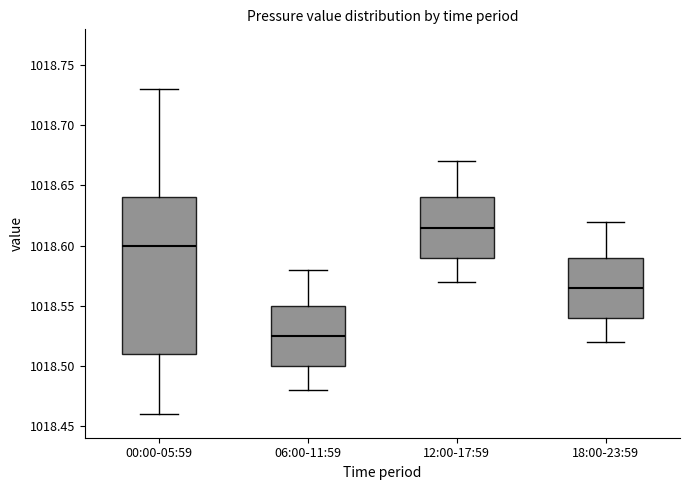

Which box has the lowest median line?

06:00-11:59